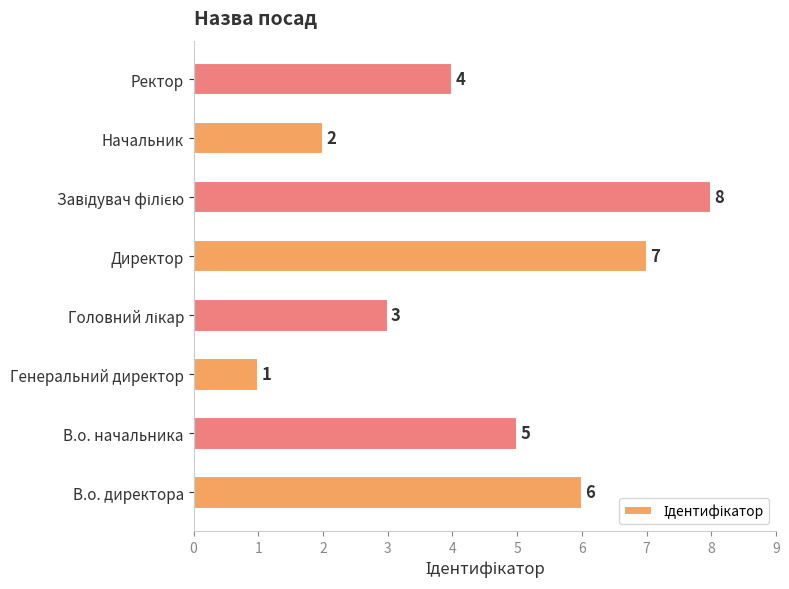

The chart shows a value of 4 at Ректор. True or false?

True